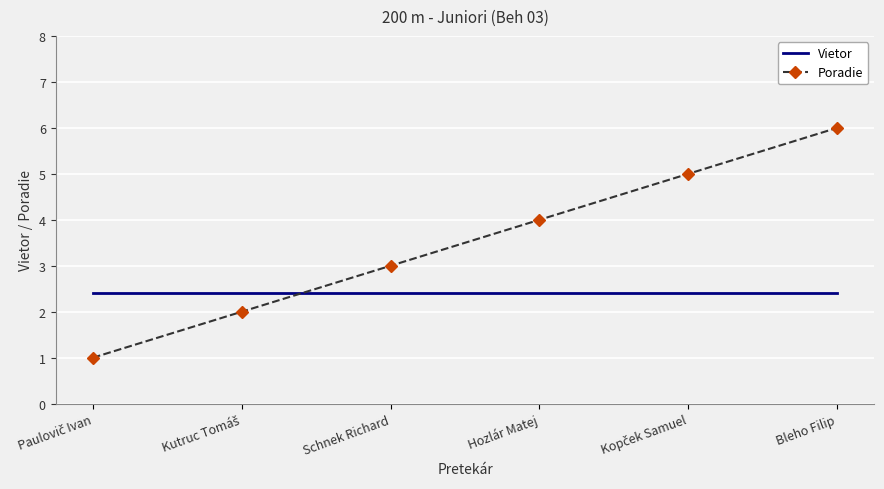

Which series has the largest total across all categories?

Poradie